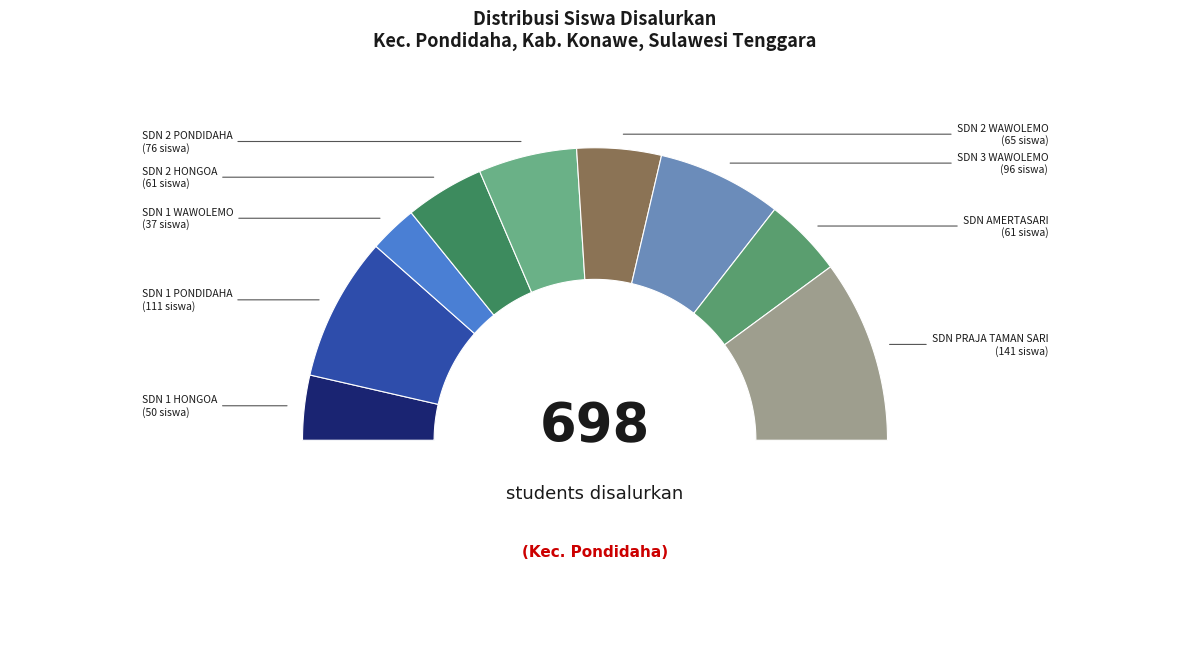

To the nearest percent, what is the average slice percentage?

11%